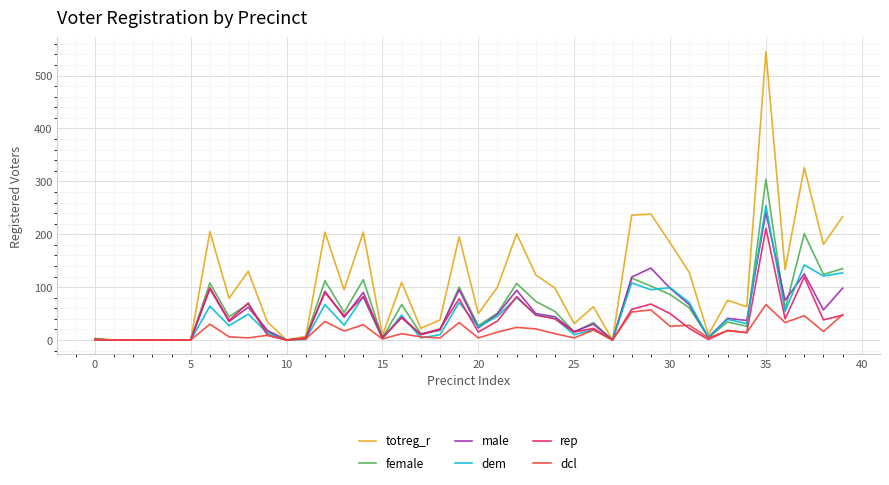

What is the highest value of the totreg_r series?

545